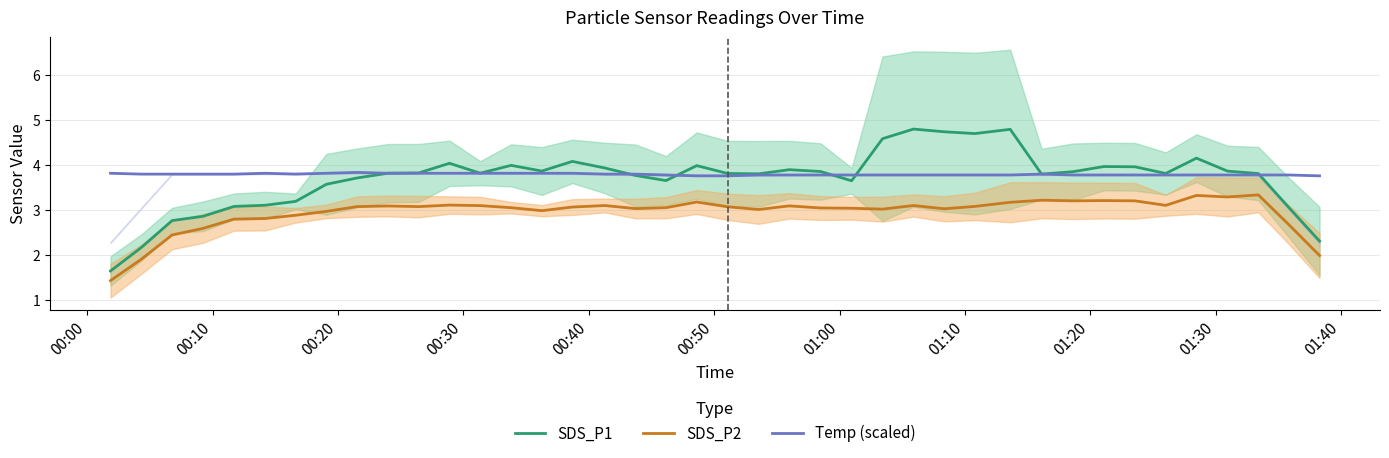

True or false: Temp (scaled) and SDS_P2 intersect in this chart.

False